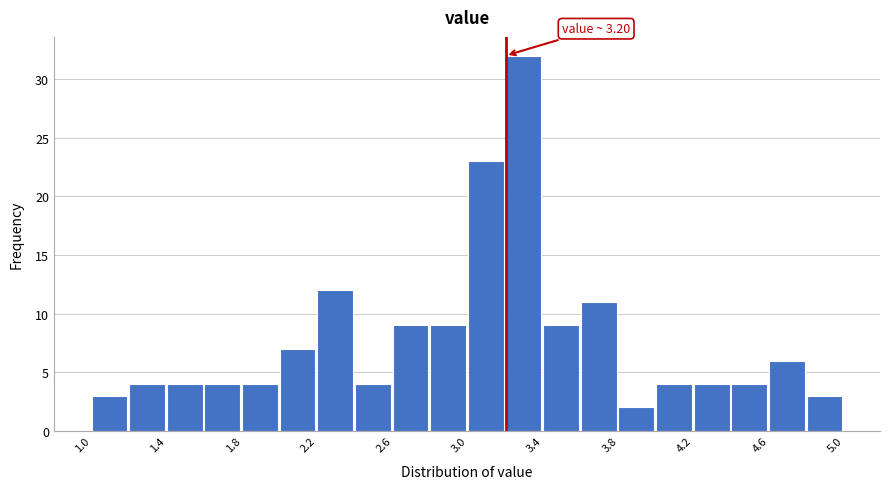

Over which range of the x-axis is the bar tallest?

3.2 to 3.4